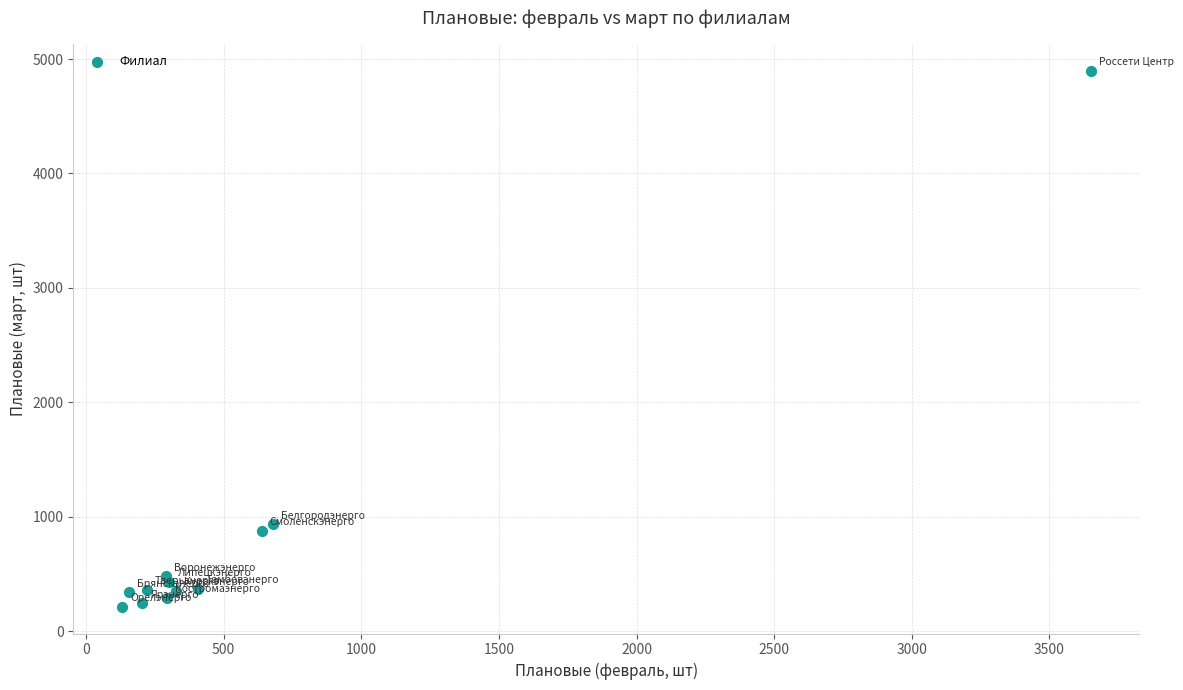

What Y value in the scatter plot is closest to 2556?

933